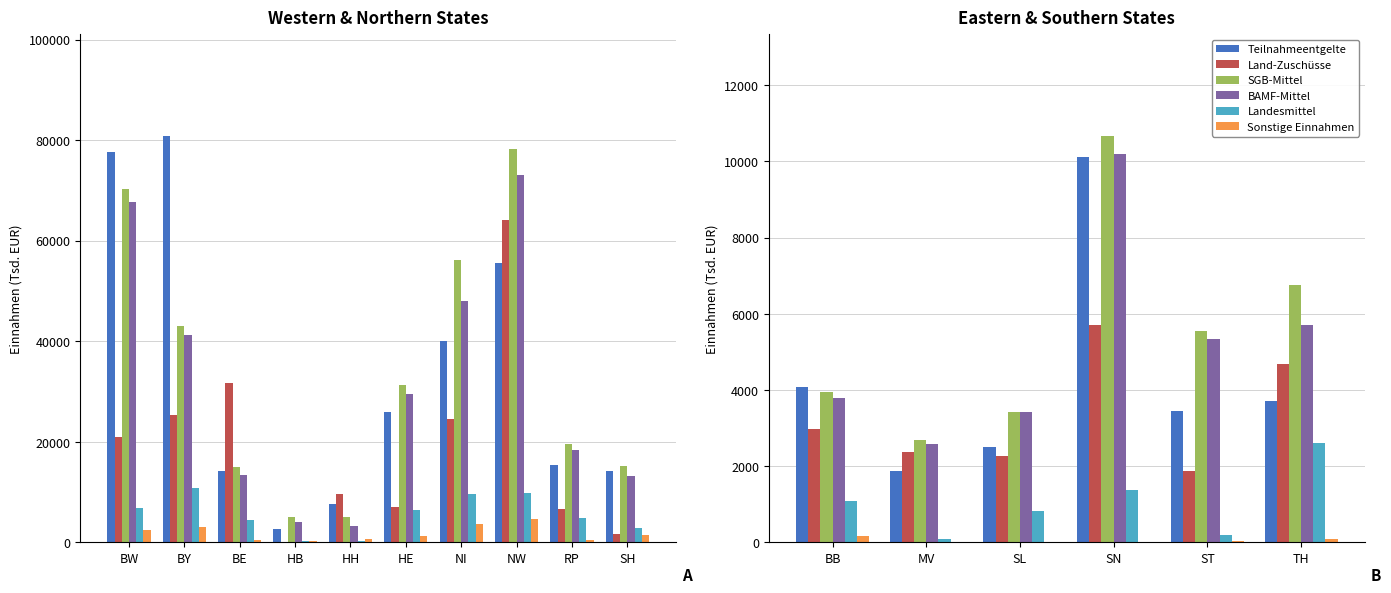

How many data points in Land-Zuschüsse are less than 2965?

3